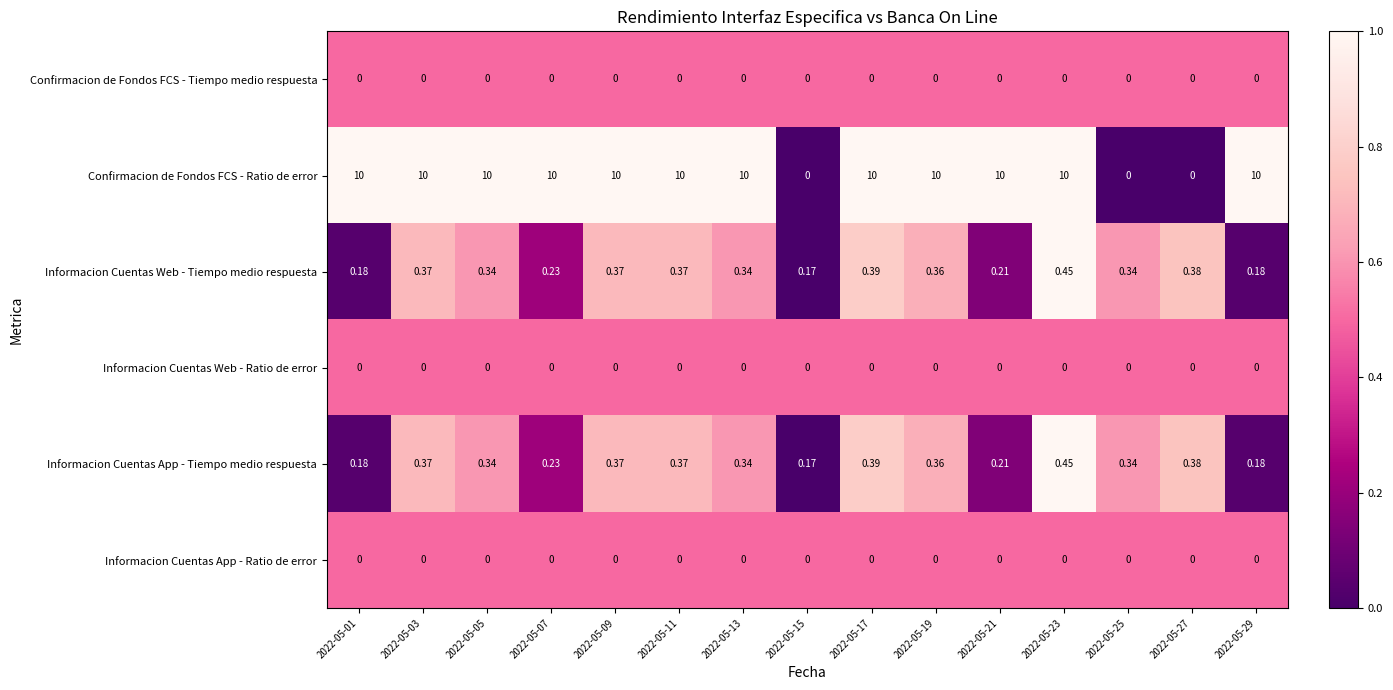

Which series changed the most between 2022-05-09 and 2022-05-15?

Confirmacion de Fondos FCS - Ratio de error